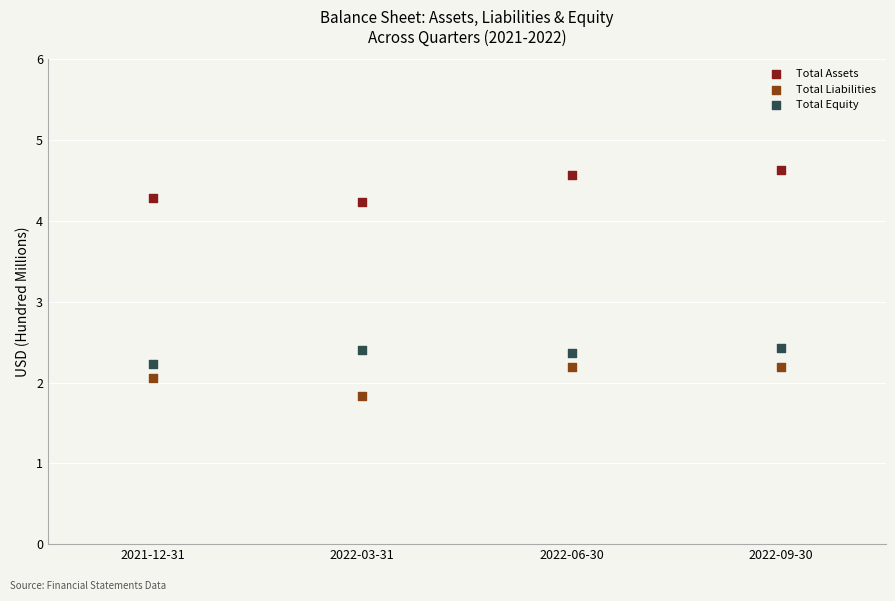

Which series contains the lowest Y value?

Total Liabilities